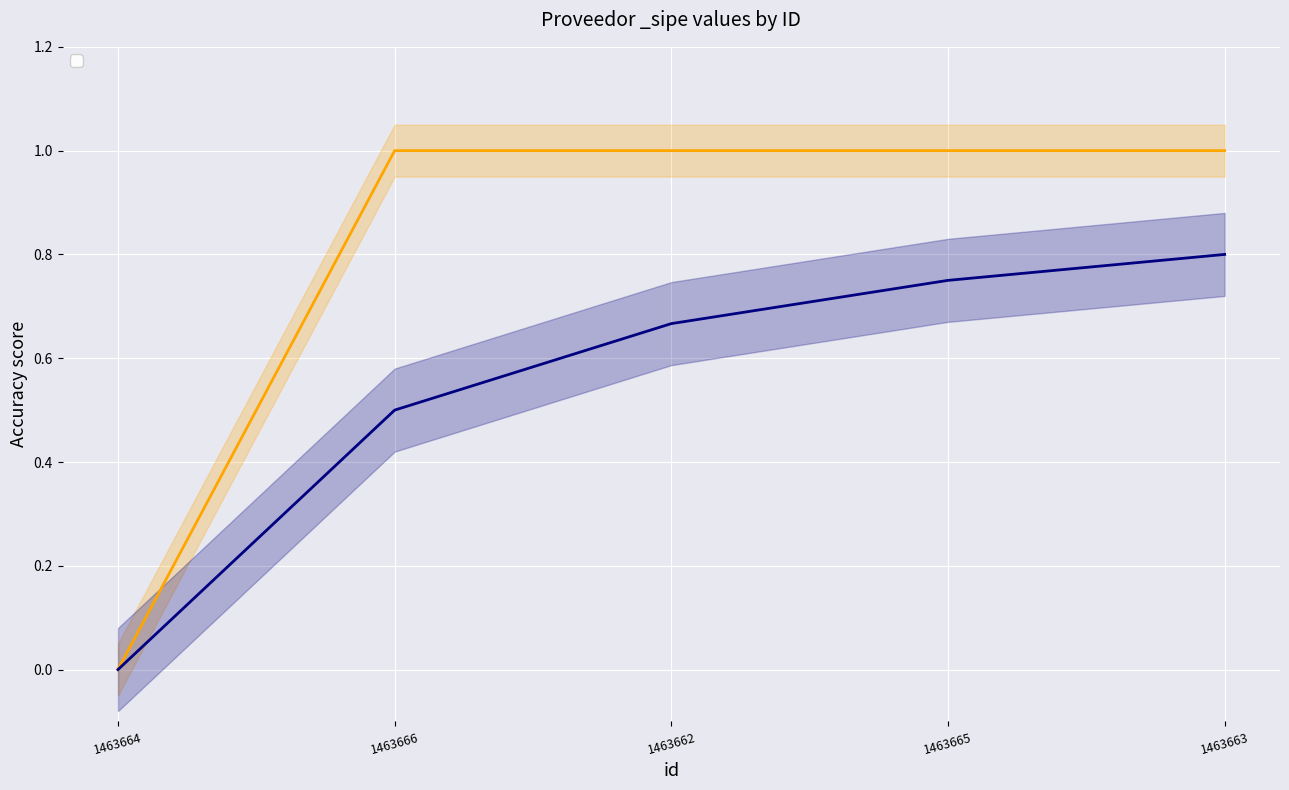

What is the label of the 3rd point from the right?

1463662